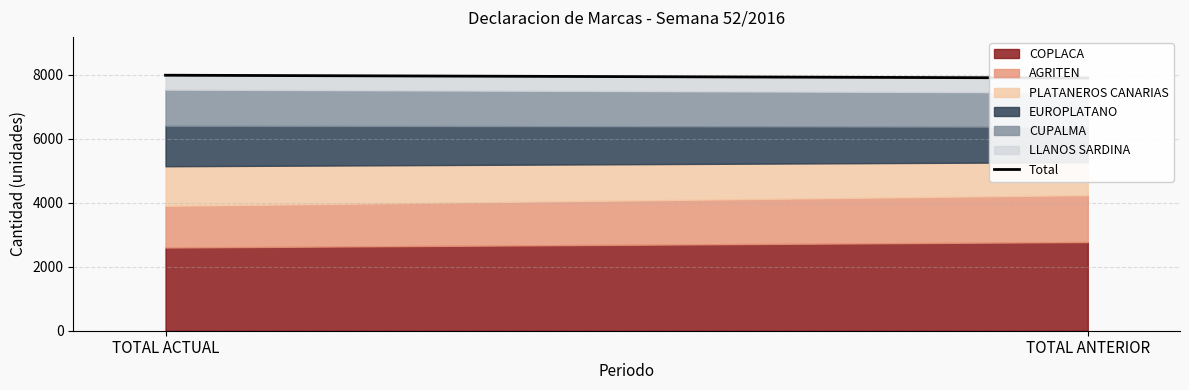

Which label corresponds to the smallest value in the chart?

TOTAL ANTERIOR